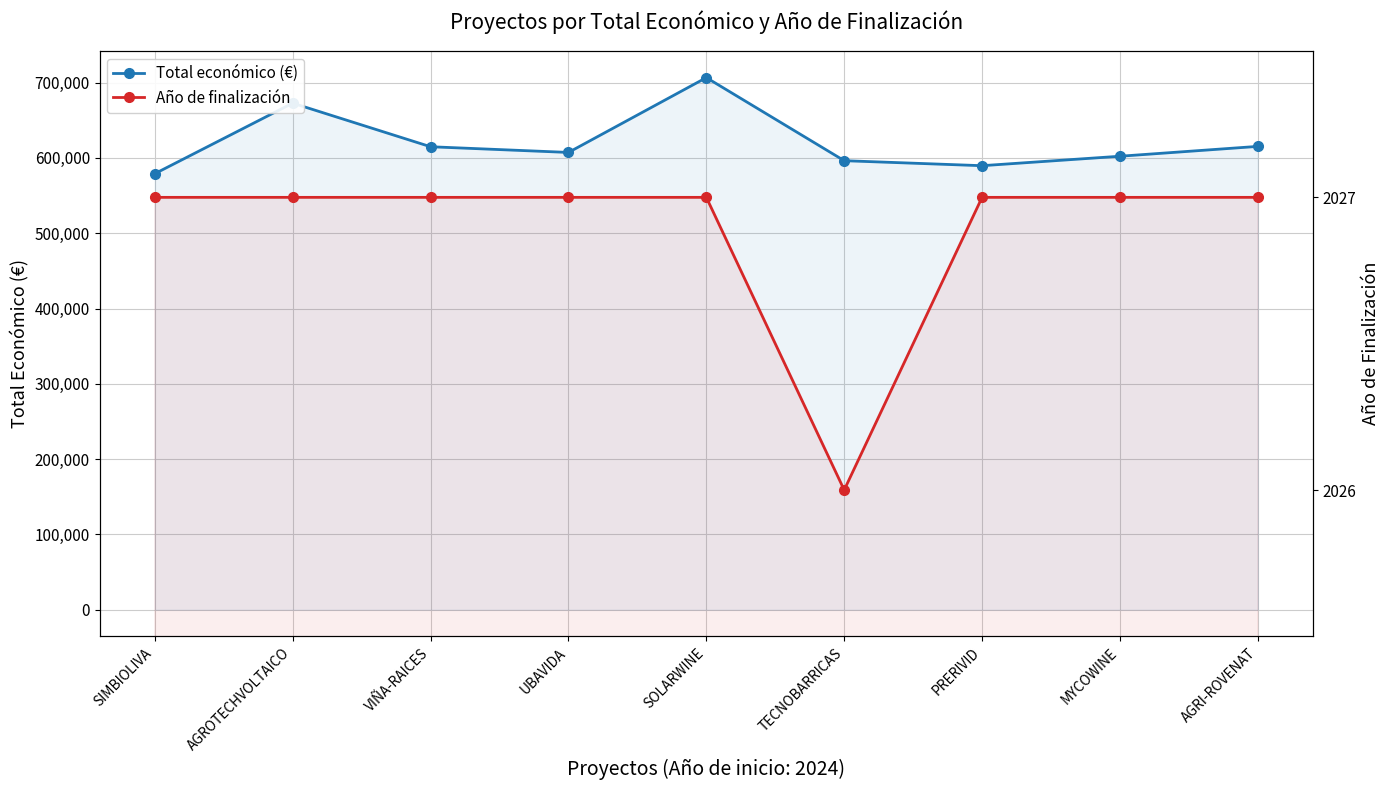

What is the difference between the maximum and minimum values in the Año de finalización series?

1.0